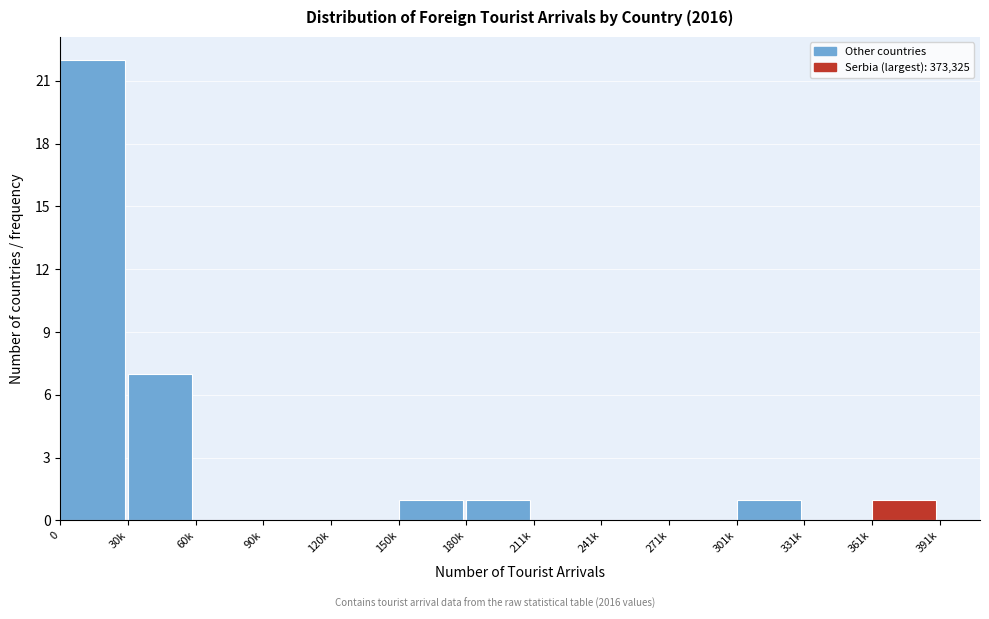

Reading right to left, list all the values displayed in this chart.

361k=1	331k=0	301k=1	271k=0	241k=0	211k=0	180k=1	150k=1	120k=0	90k=0	60k=0	30k=7	0=22